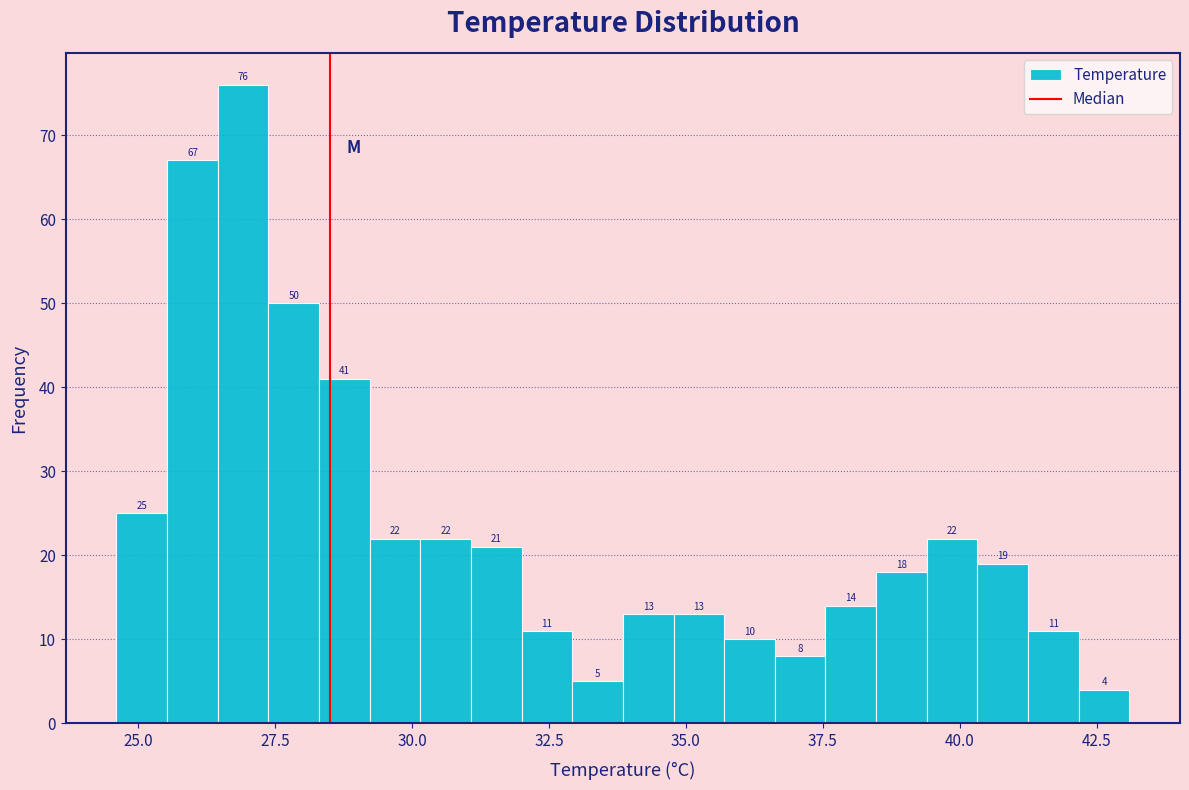

Read against the x-axis, roughly where is the centre of the tallest bar?

27.0